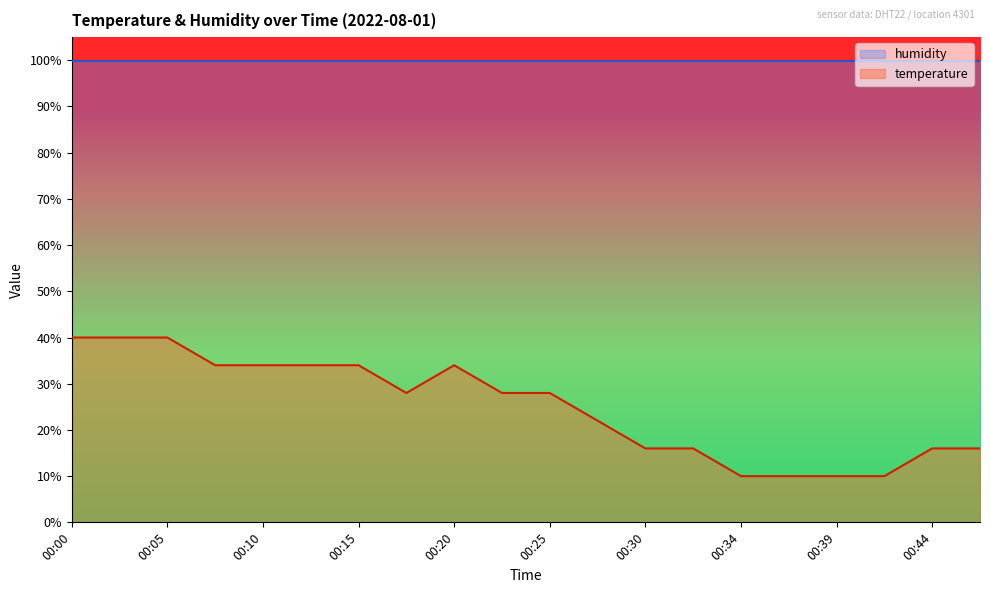

The chart shows a value of 7.0 at 00:42. True or false?

False